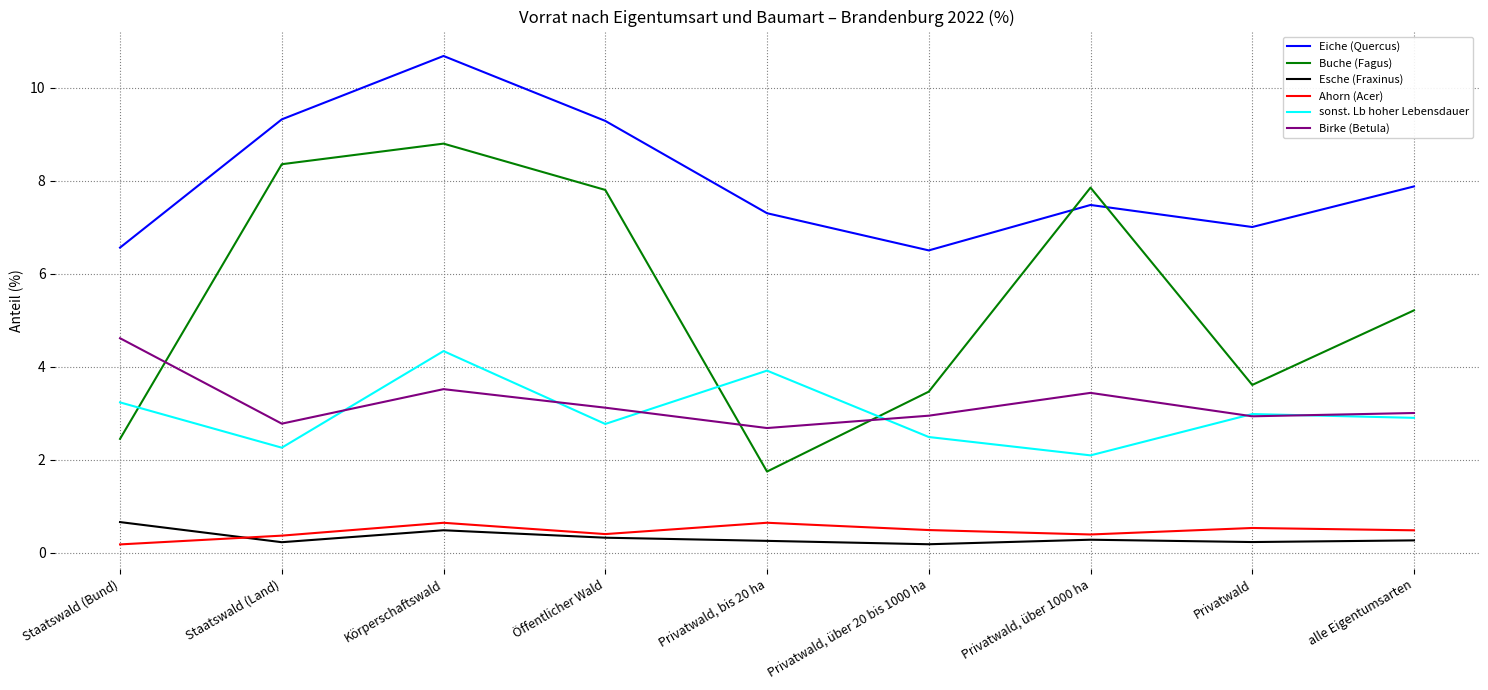

What is the average value of the Buche (Fagus) series?

5.5